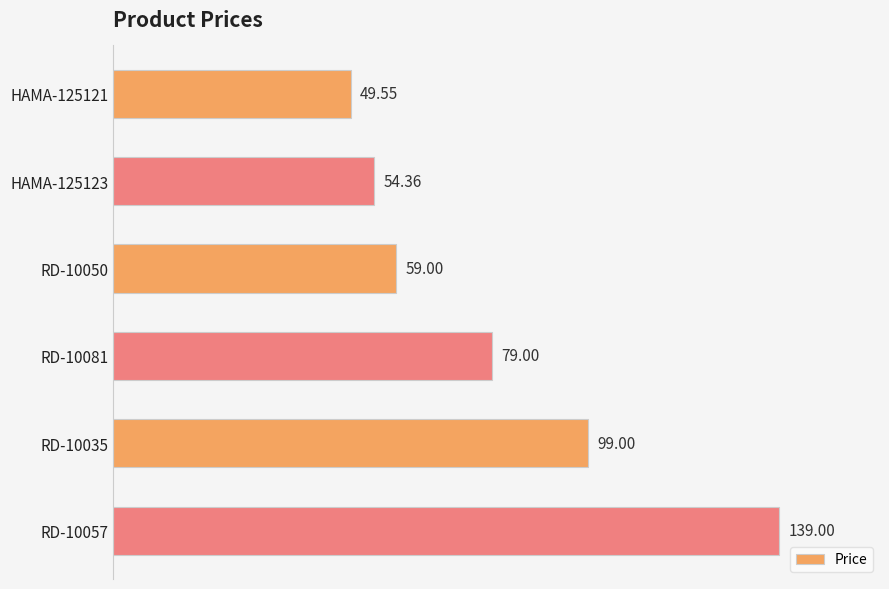

Rank the categories by value from lowest to highest.

HAMA-125121, HAMA-125123, RD-10050, RD-10081, RD-10035, RD-10057